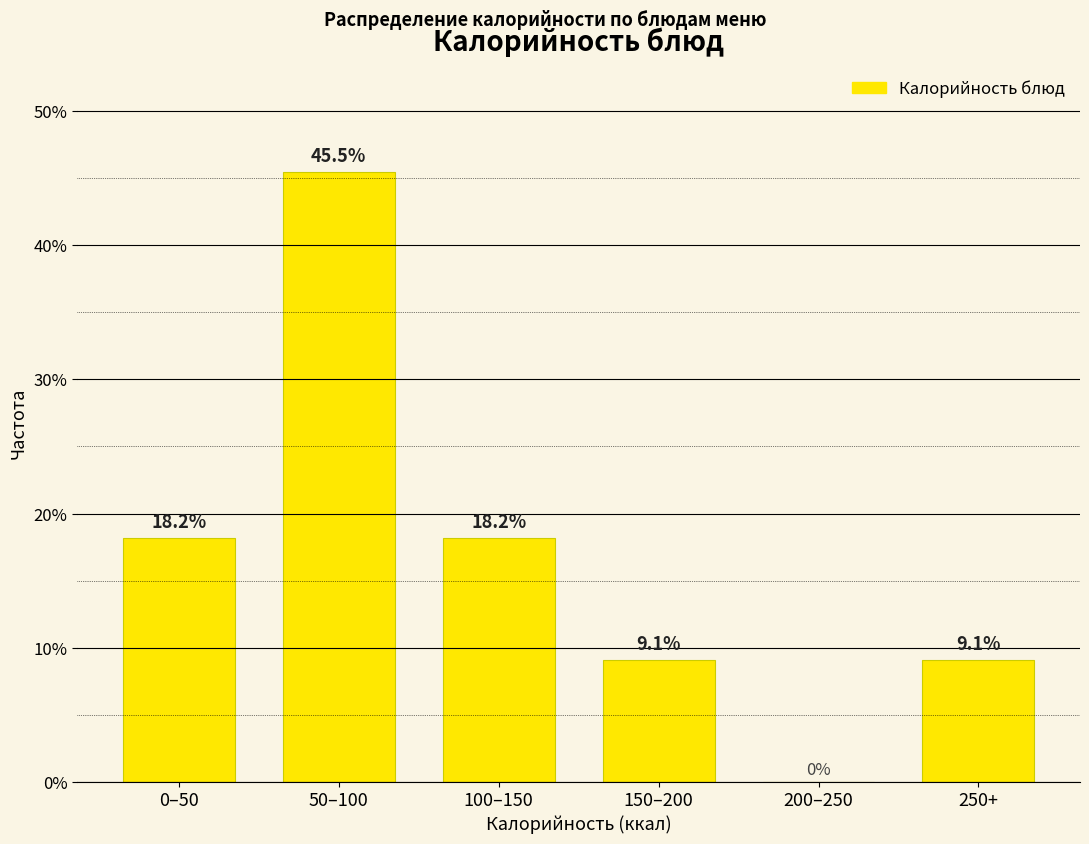

Reading right to left, what are all the values shown in this chart?

250+=9.1	200–250=0.0	150–200=9.1	100–150=18.2	50–100=45.5	0–50=18.2